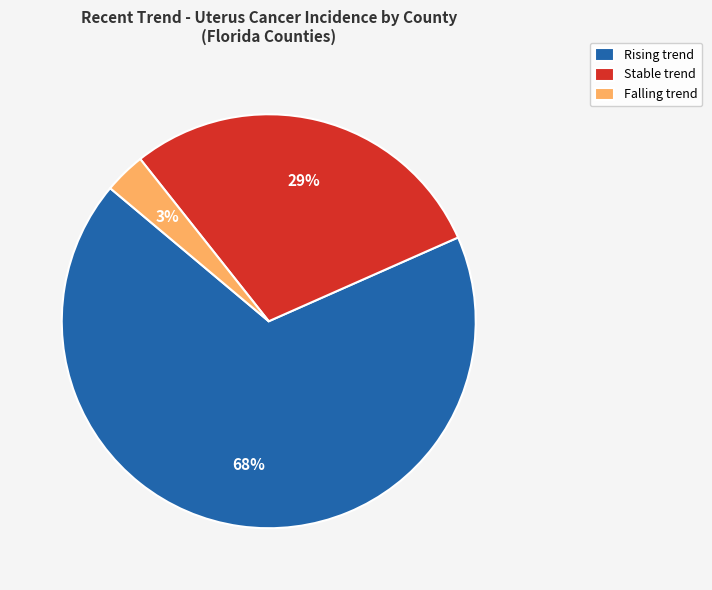

Is there a majority slice in this chart?

Yes